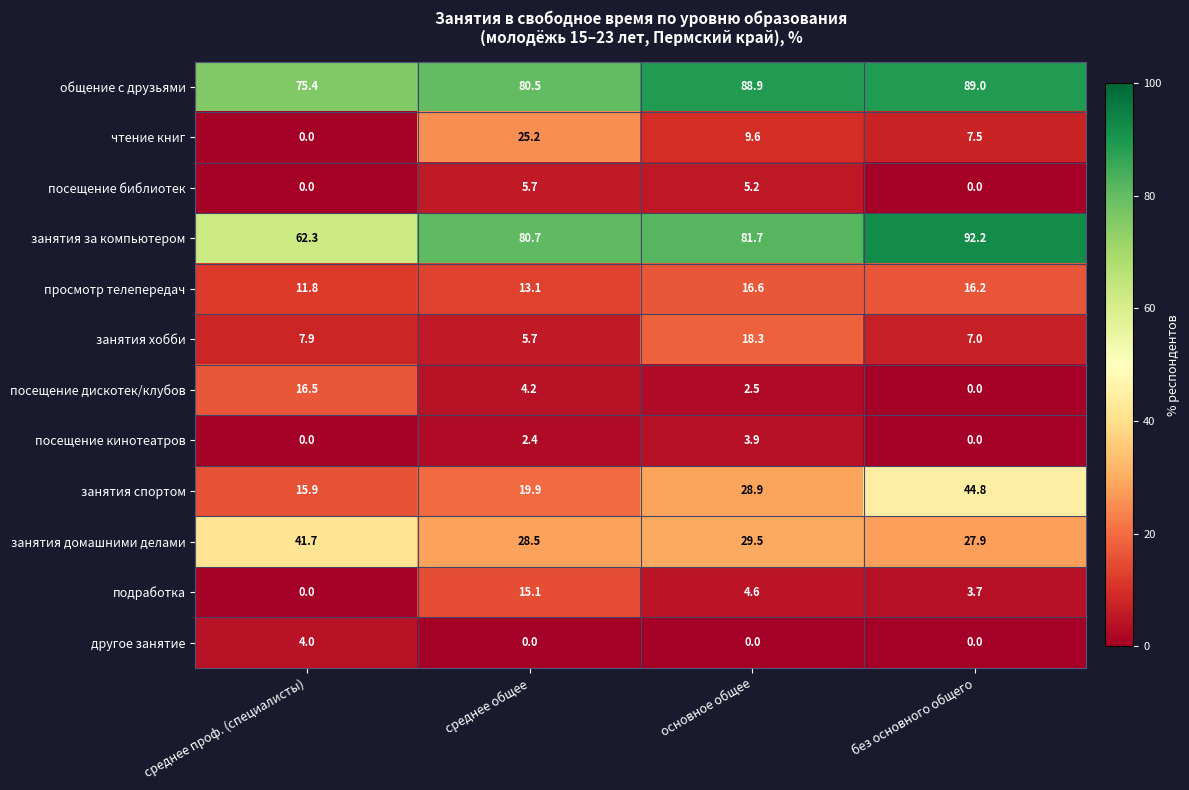

What is the highest value of the посещение кинотеатров series?

3.9